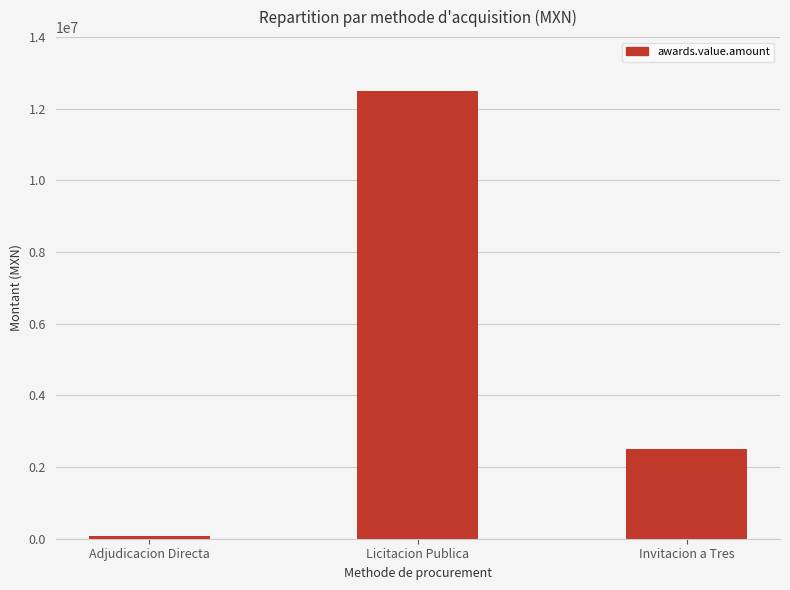

List the labels in order of value, largest first.

Licitacion Publica, Invitacion a Tres, Adjudicacion Directa